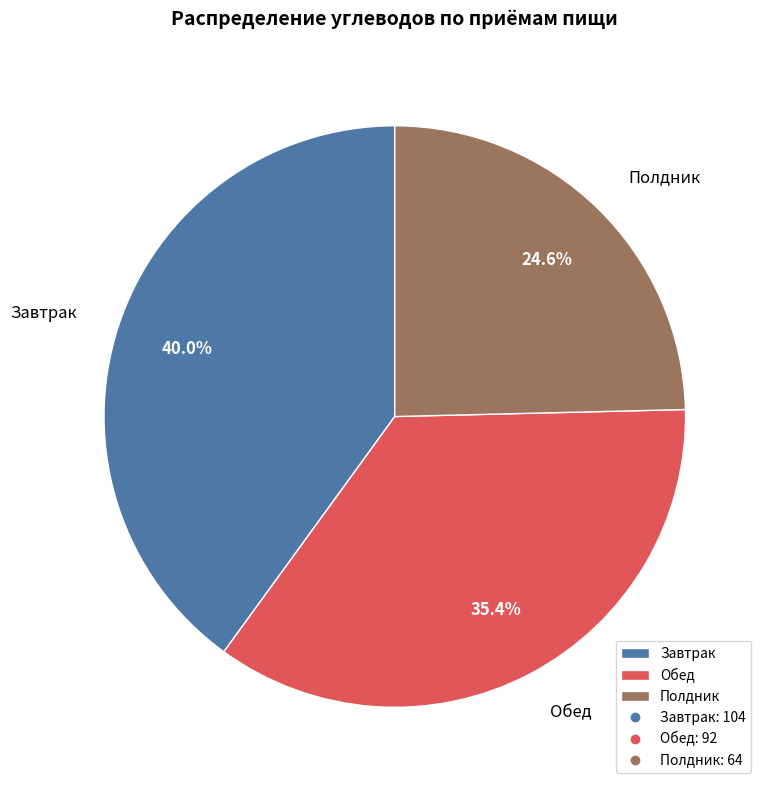

How much of the chart is everything except Завтрак?

60.0%